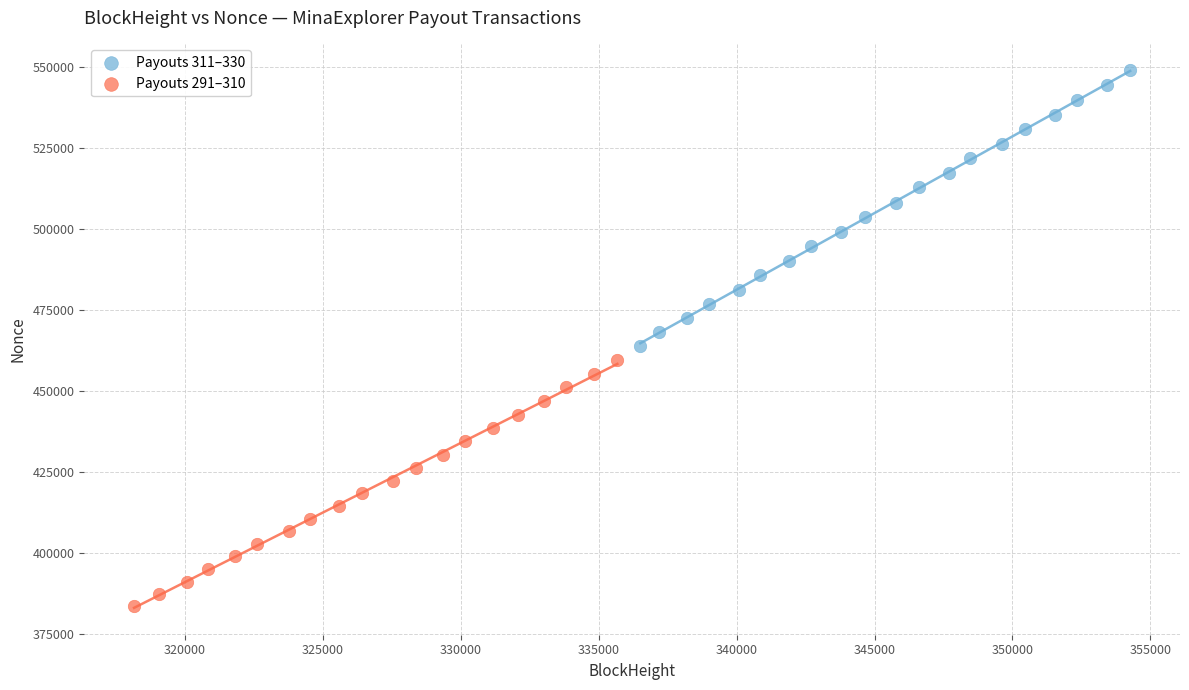

Which series reaches the minimum Y coordinate?

Payouts 291–310